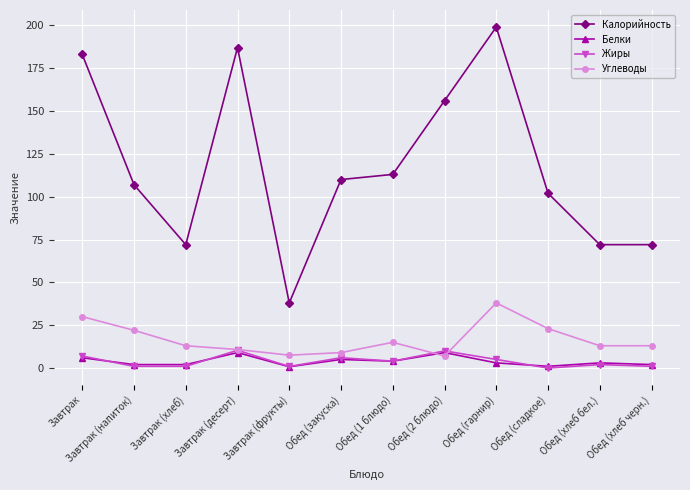

Which series has the largest range (max minus min)?

Калорийность